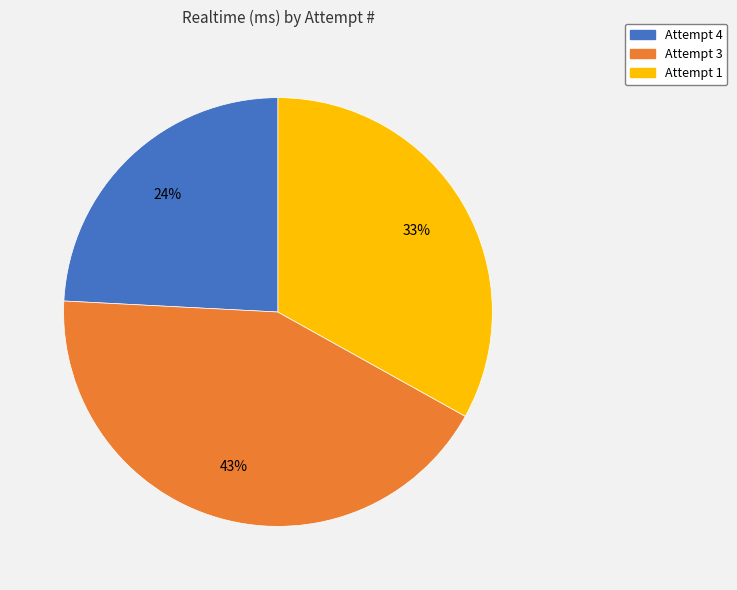

Rank the categories by value from highest to lowest.

Attempt 3, Attempt 1, Attempt 4